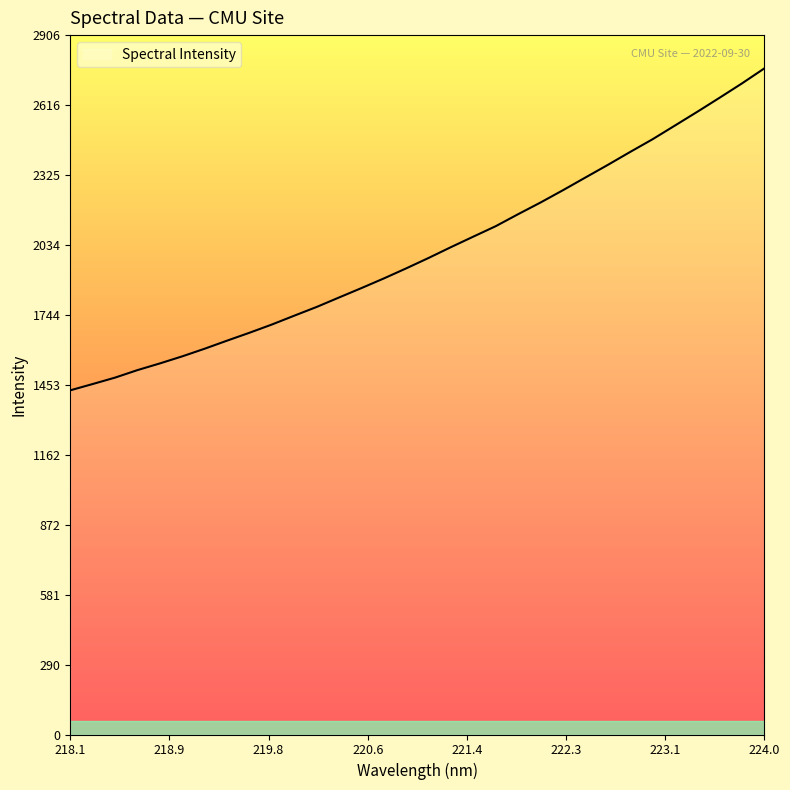

What is the smallest value displayed?

1430.5